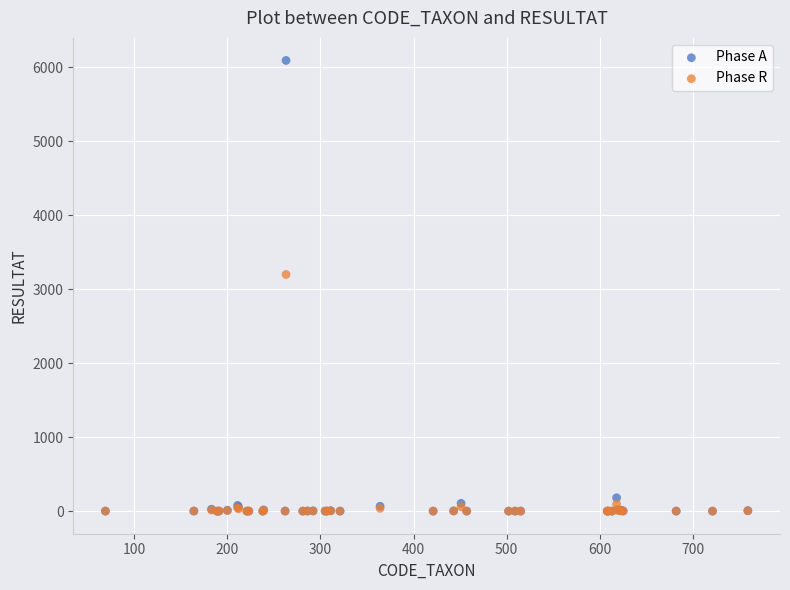

Across all series, what Y value is closest to 3047?

3200